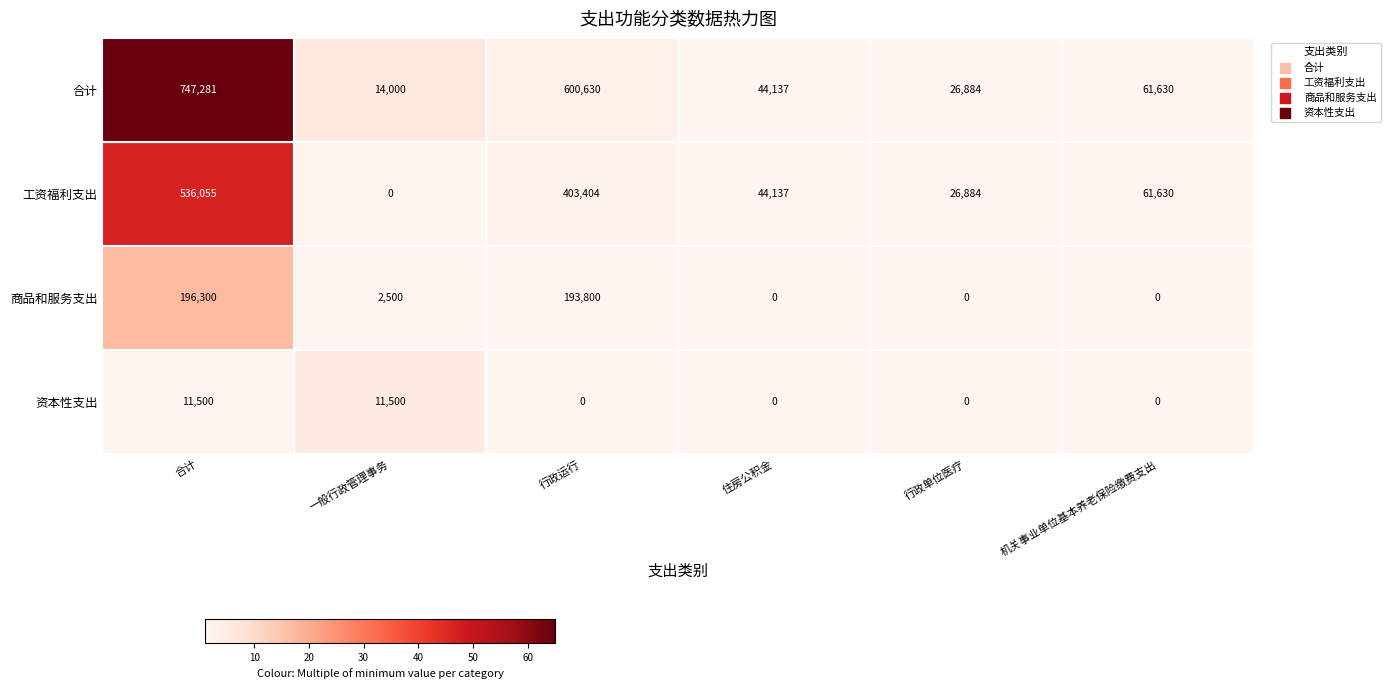

True or false: 工资福利支出 has a value of 26884 at 行政单位医疗.

True